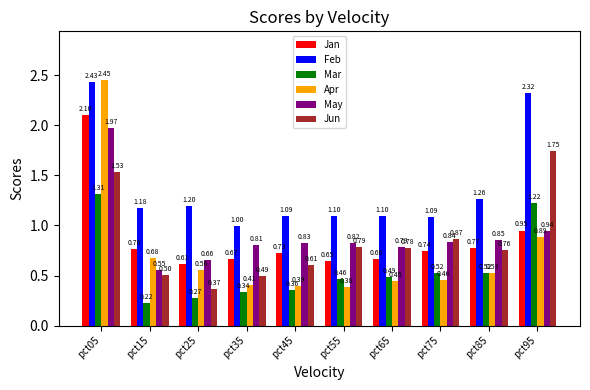

At pct45, list the series in order from smallest to largest.

Mar, Apr, Jun, Jan, May, Feb